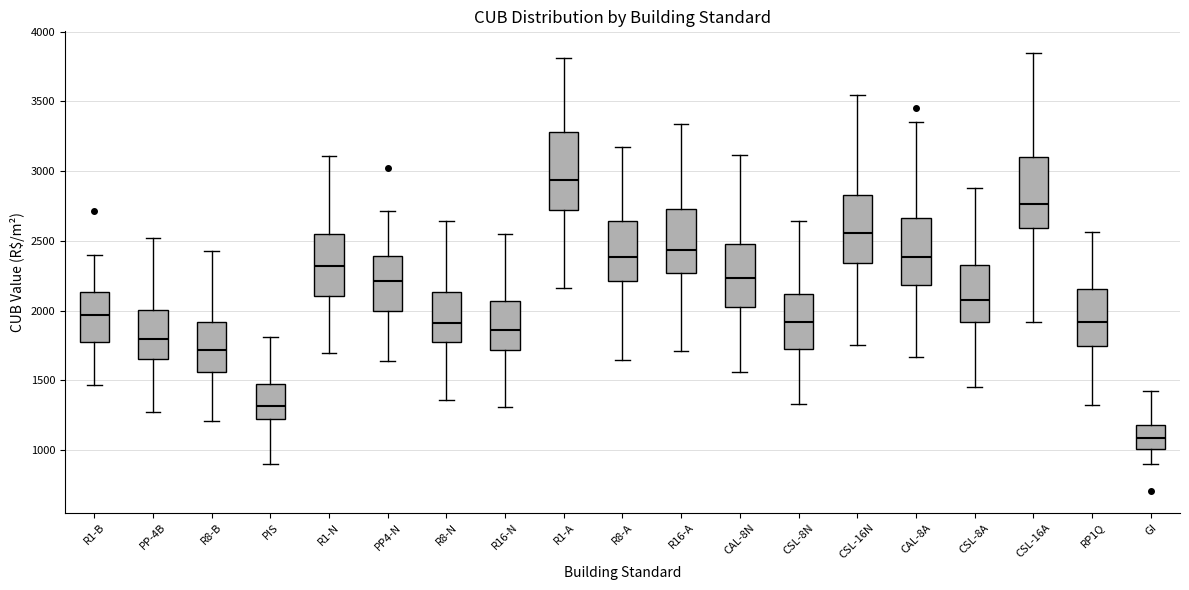

Reading left to right, transcribe this box plot: for each box, give where its median line is, the range the box spans, and where its two whiskers end, as read against the y-axis. The values are not printed on the chart, so give them approximately, as read against the axis.

R1-B: median 1950, box 1750 to 2150, whiskers 1450 to 2400
PP-4B: median 1800, box 1650 to 2000, whiskers 1250 to 2500
R8-B: median 1700, box 1550 to 1900, whiskers 1200 to 2400
PIS: median 1300, box 1200 to 1500, whiskers 900 to 1800
R1-N: median 2300, box 2100 to 2550, whiskers 1700 to 3100
PP4-N: median 2200, box 2000 to 2400, whiskers 1650 to 2700
R8-N: median 1900, box 1750 to 2150, whiskers 1350 to 2650
R16-N: median 1850, box 1700 to 2050, whiskers 1300 to 2550
R1-A: median 2950, box 2700 to 3300, whiskers 2150 to 3800
R8-A: median 2400, box 2200 to 2650, whiskers 1650 to 3150
R16-A: median 2450, box 2250 to 2750, whiskers 1700 to 3350
CAL-8N: median 2250, box 2050 to 2500, whiskers 1550 to 3100
CSL-8N: median 1900, box 1750 to 2100, whiskers 1350 to 2650
CSL-16N: median 2550, box 2350 to 2850, whiskers 1750 to 3550
CAL-8A: median 2400, box 2200 to 2650, whiskers 1650 to 3350
CSL-8A: median 2100, box 1900 to 2350, whiskers 1450 to 2900
CSL-16A: median 2750, box 2600 to 3100, whiskers 1900 to 3850
RP1Q: median 1900, box 1750 to 2150, whiskers 1300 to 2550
GI: median 1100, box 1000 to 1200, whiskers 900 to 1400